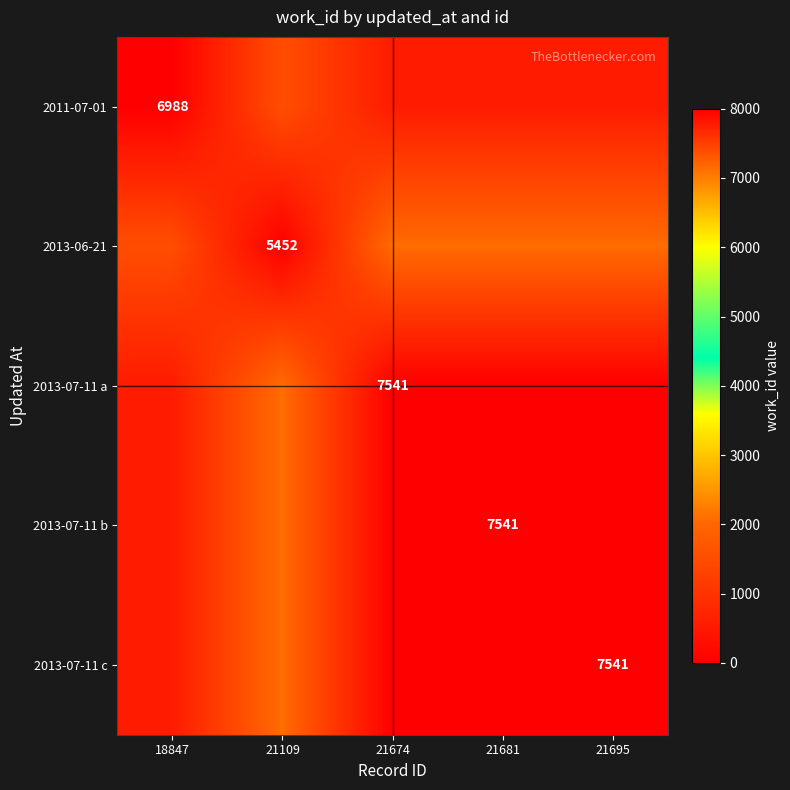

What is the spread (max minus min) of values at 21681?

2089